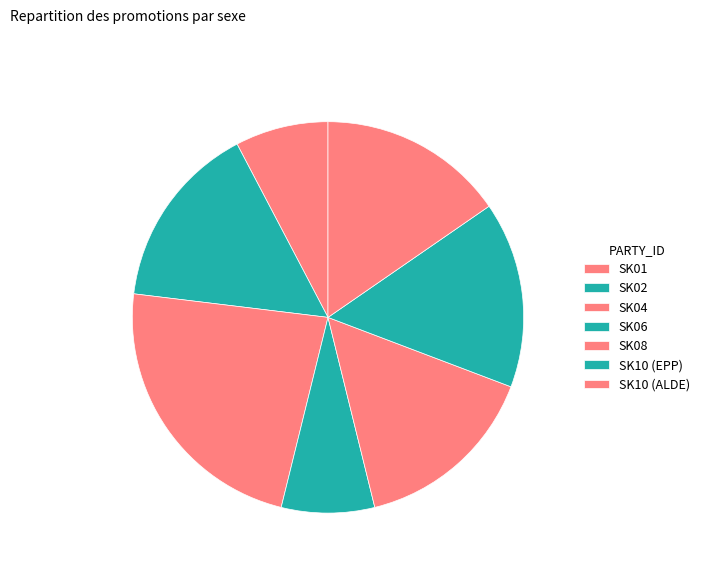

Which slice is the largest?

SK04